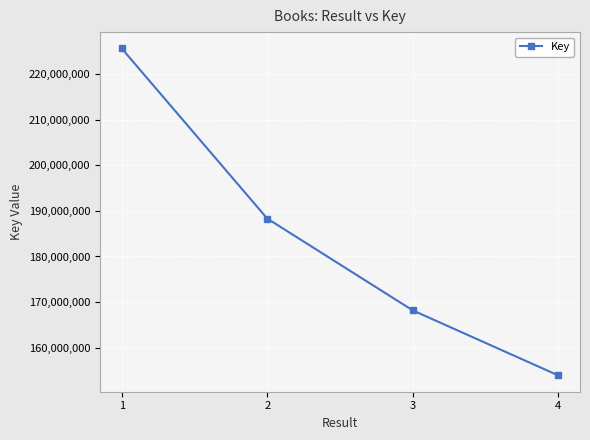

Reading left to right, transcribe all the data shown in this chart.

1=225604842	2=188322618	3=168188820	4=153934373